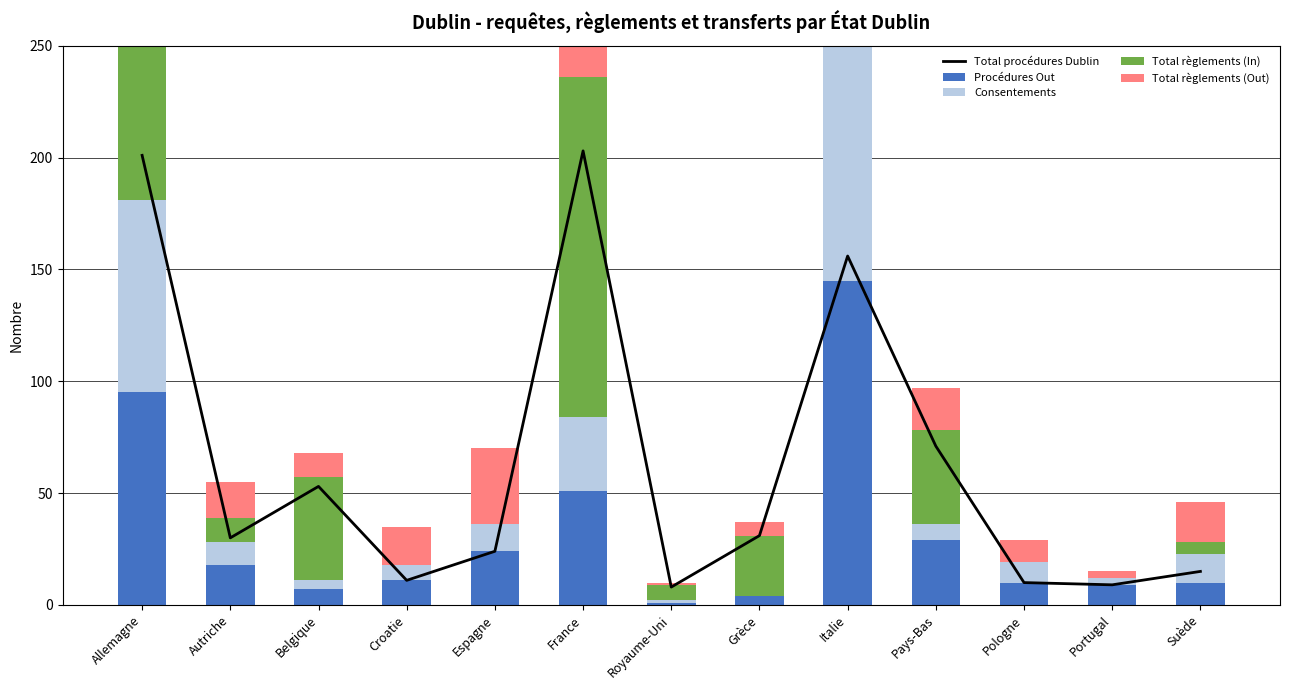

At which category does the chart reach its minimum across all series?

Grèce